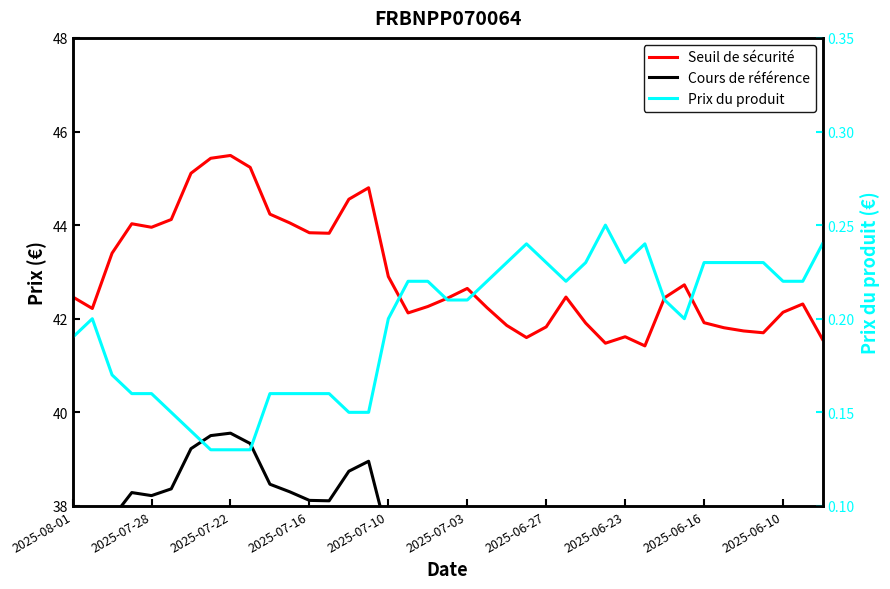

True or false: Prix du produit and Seuil de sécurité intersect in this chart.

False